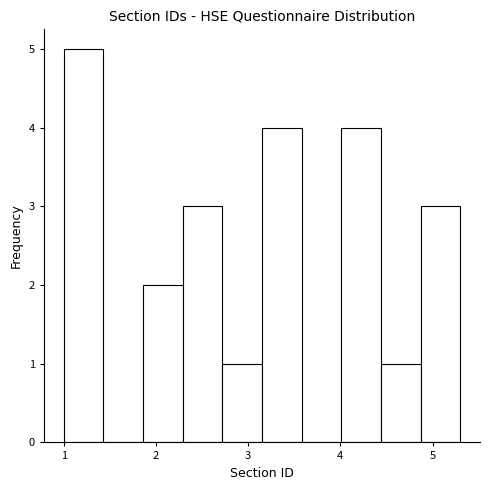

Which range on the x-axis has the tallest bar?

1.00 to 1.43